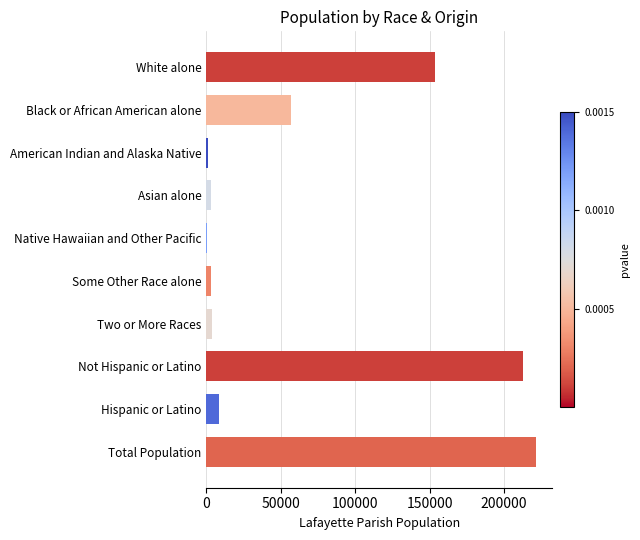

At which category does the chart reach its peak across all series?

Total Population